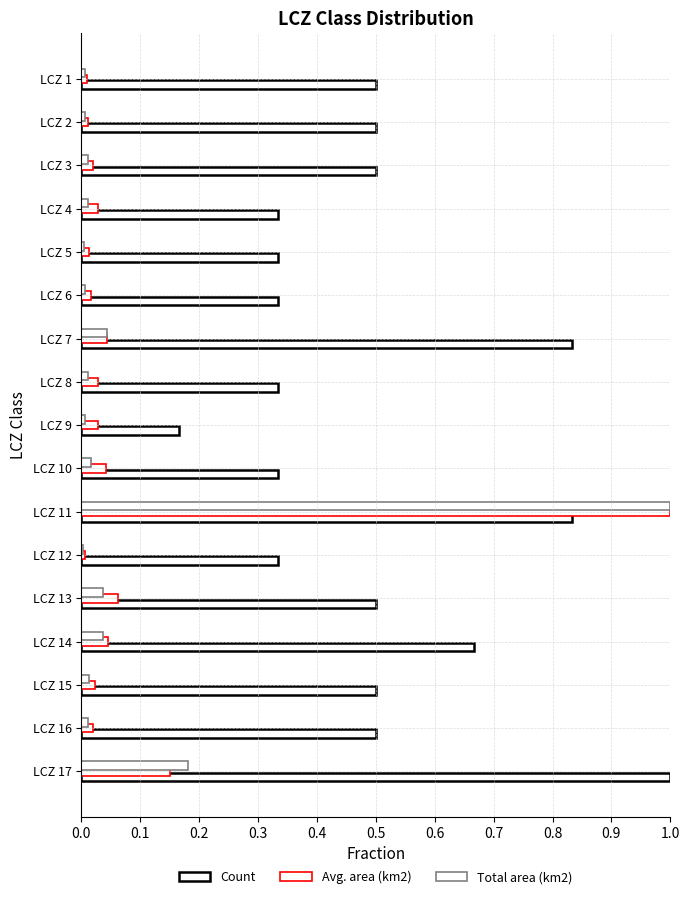

How many data points does each series have?

17